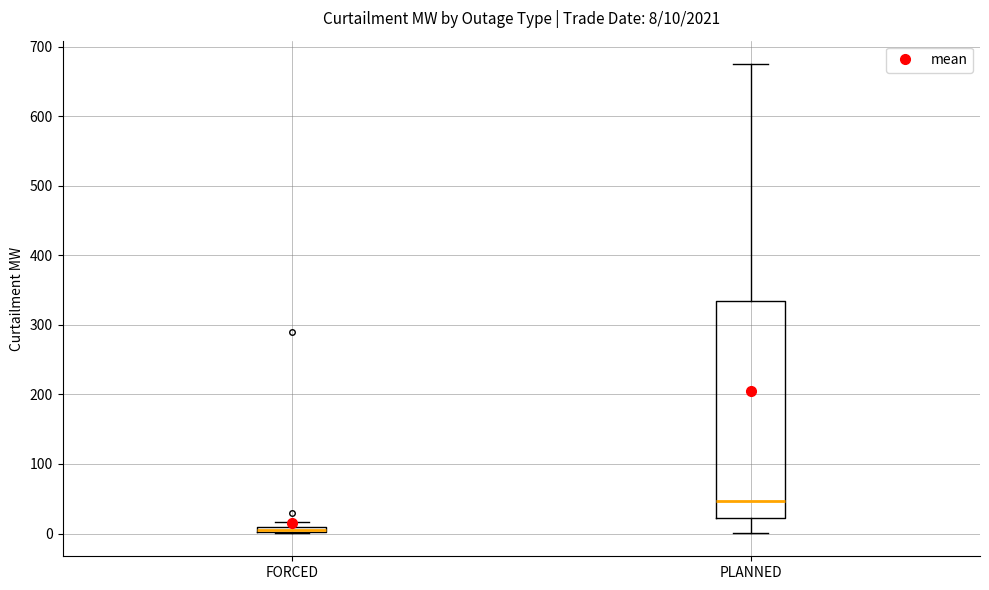

Comparing the boxes themselves (not the whiskers), which one is the tallest?

PLANNED